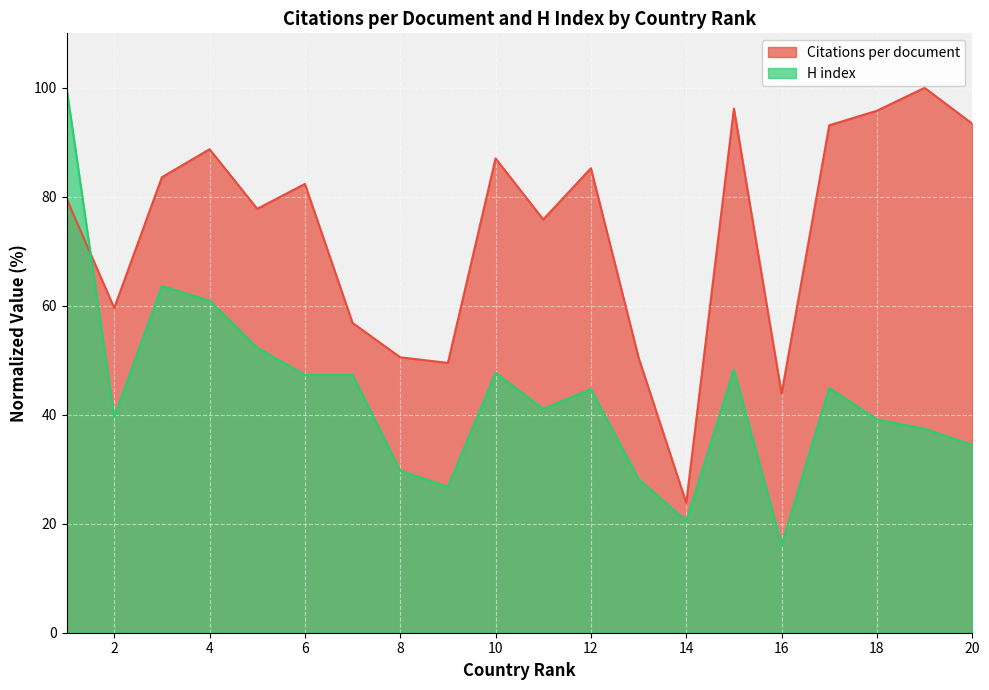

At 10, list the series in order from largest to smallest.

Citations per document, H index